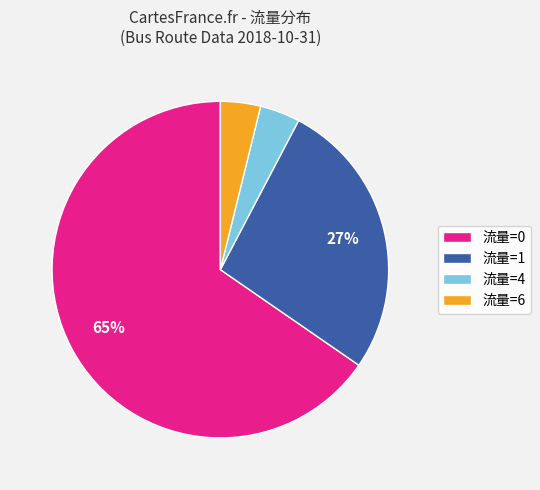

Combined, do 流量=1 and 流量=6 account for over 50%?

No